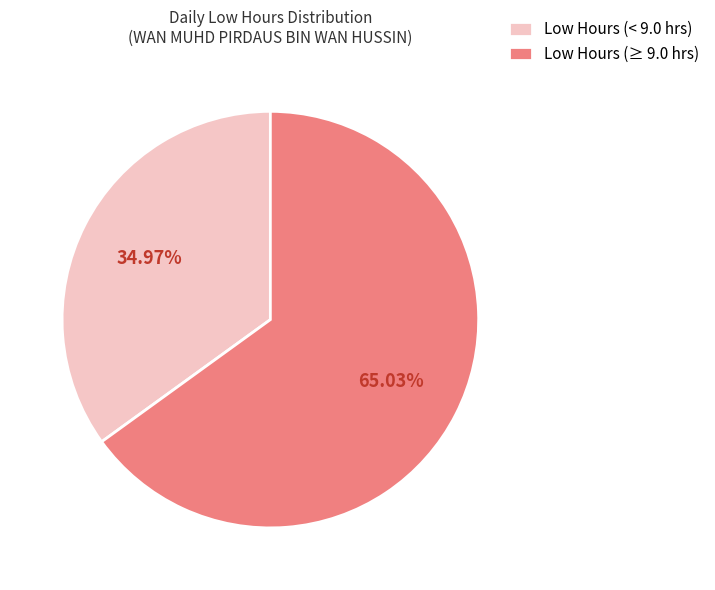

Does Low Hours (≥ 9.0 hrs) represent more than half of the total?

Yes